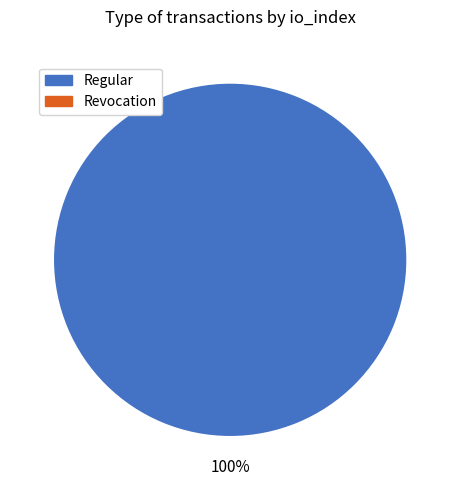

Which slice is the largest?

Regular